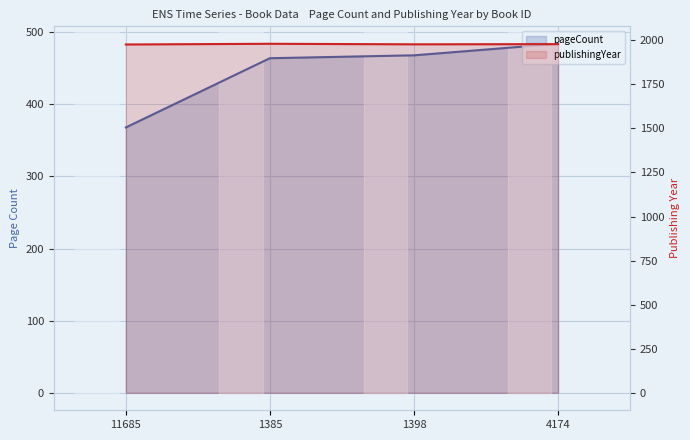

Rank the categories by publishingYear value from highest to lowest.

1385, 4174, 1398, 11685